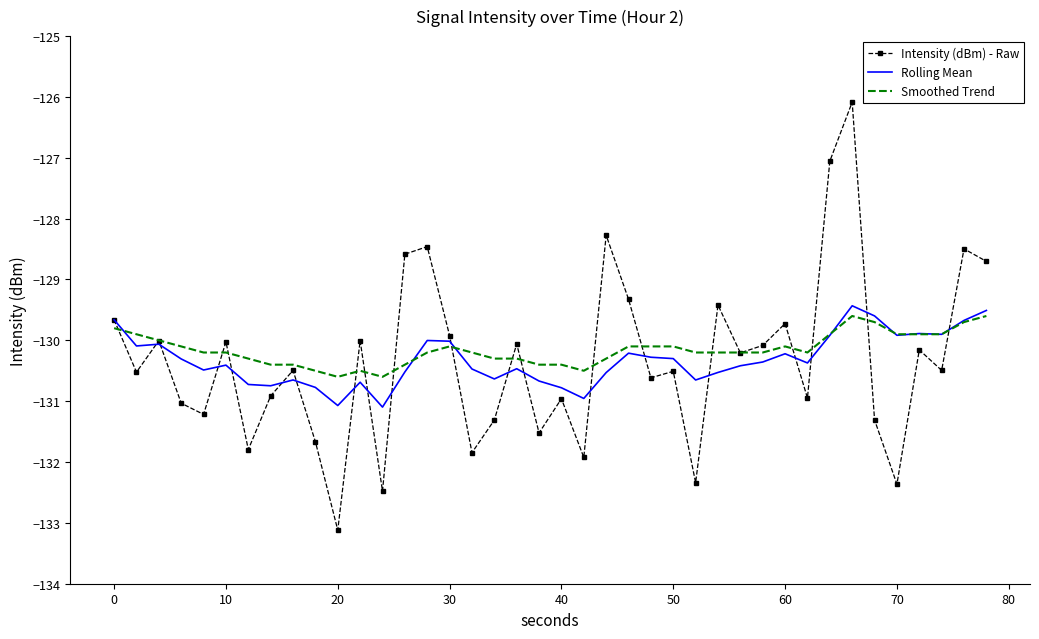

What is the smallest value displayed?

-133.1